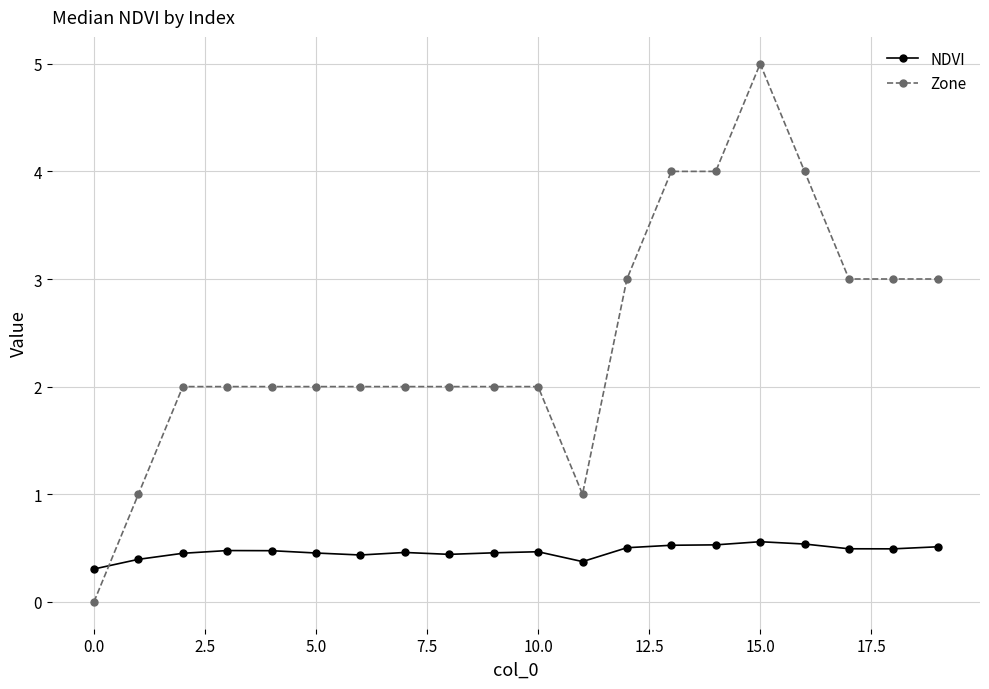

How many categories are shown in the chart?

20